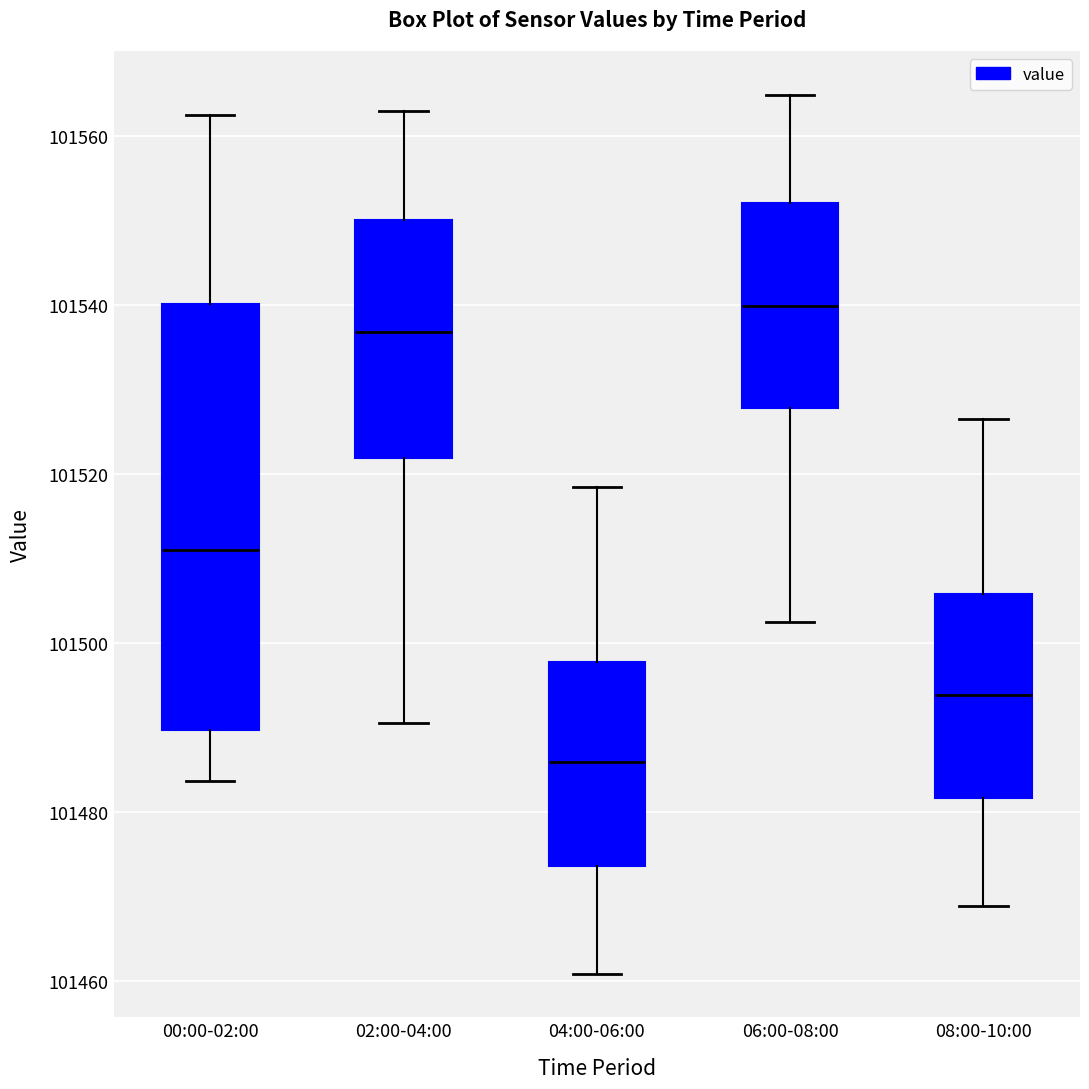

Reading left to right, transcribe this box plot: for each box, give where its median line is, the range the box spans, and where its two whiskers end, as read against the y-axis. The values are not printed on the chart, so give them approximately, as read against the axis.

00:00-02:00: median 101512, box 101490 to 101540, whiskers 101484 to 101562
02:00-04:00: median 101536, box 101522 to 101550, whiskers 101490 to 101564
04:00-06:00: median 101486, box 101474 to 101498, whiskers 101460 to 101518
06:00-08:00: median 101540, box 101528 to 101552, whiskers 101502 to 101564
08:00-10:00: median 101494, box 101482 to 101506, whiskers 101468 to 101526